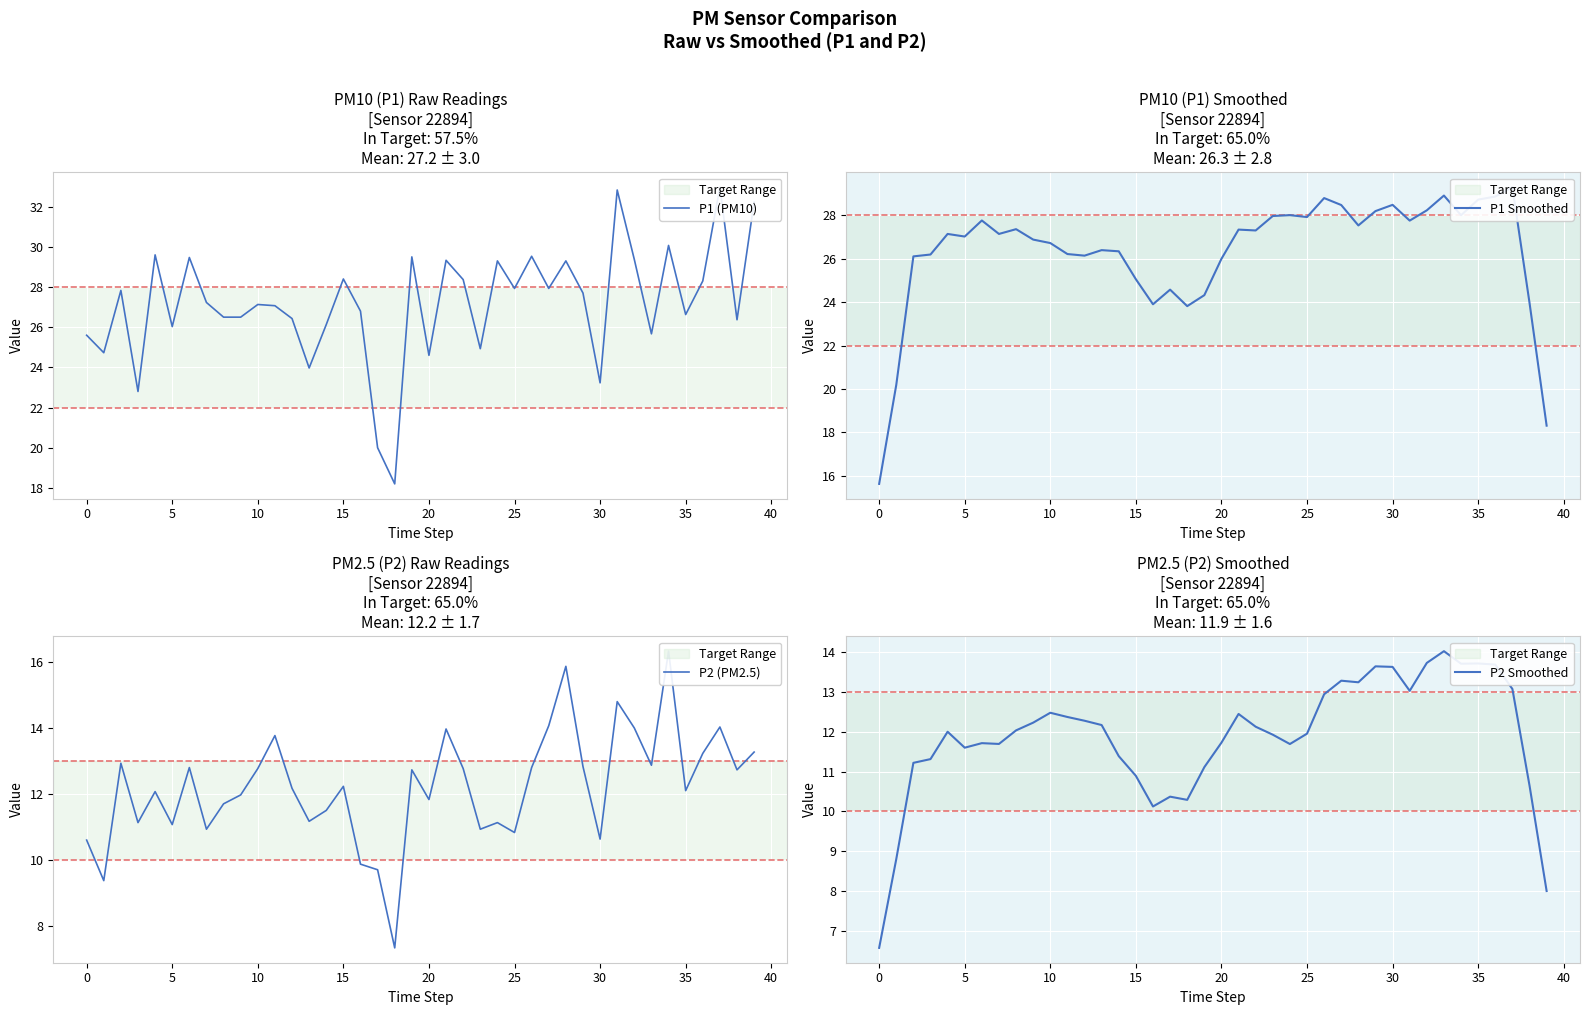

What is the minimum value for P2 (PM2.5)?

7.3